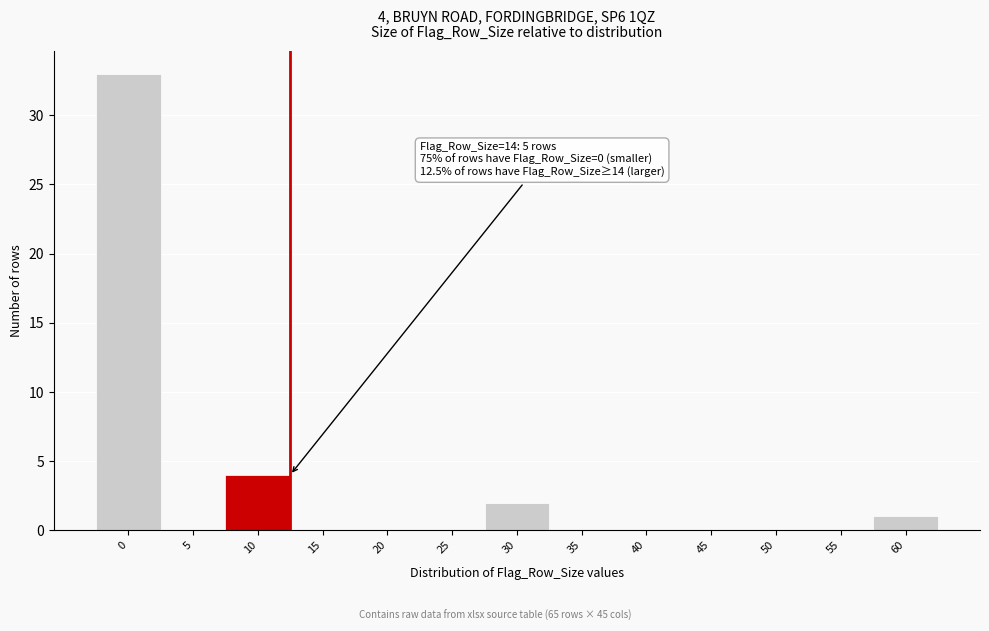

Reading left to right, extract all data points from this chart.

0=33	5=0	10=4	15=0	20=0	25=0	30=2	35=0	40=0	45=0	50=0	55=0	60=1